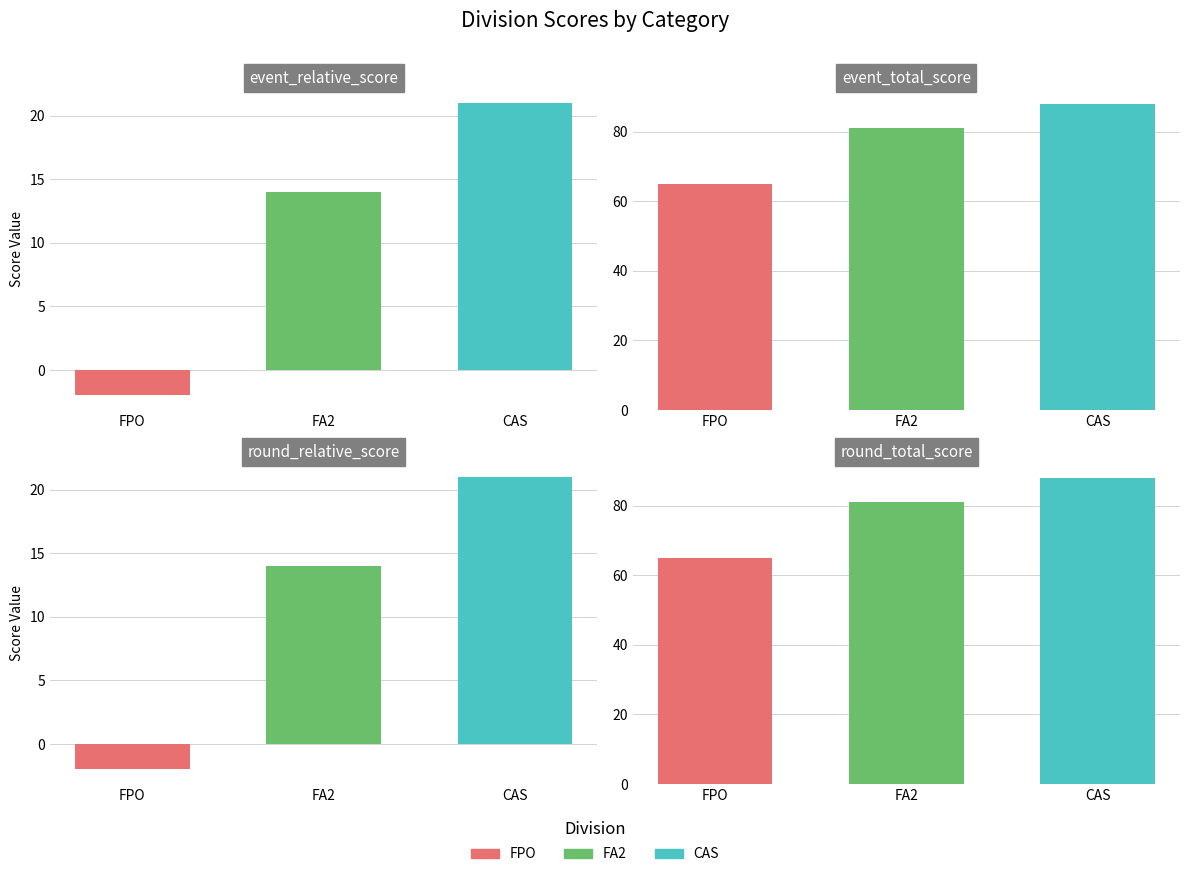

Reading right to left, list all the values displayed in this chart.

event_relative_score: 21	14	-2
event_total_score: 88	81	65
round_relative_score: 21	14	-2
round_total_score: 88	81	65